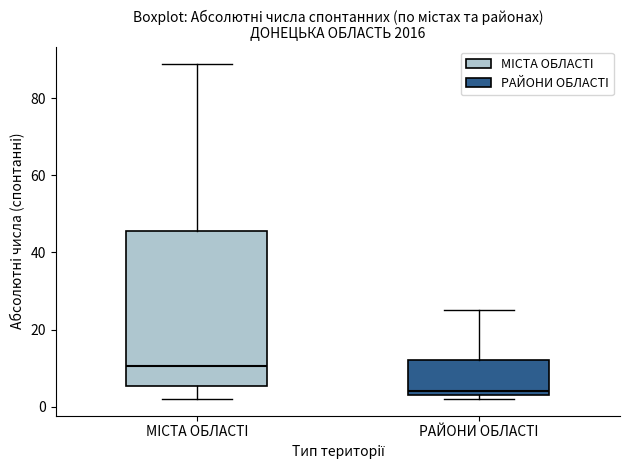

Which box has the highest median line?

МIСТА ОБЛАСТI